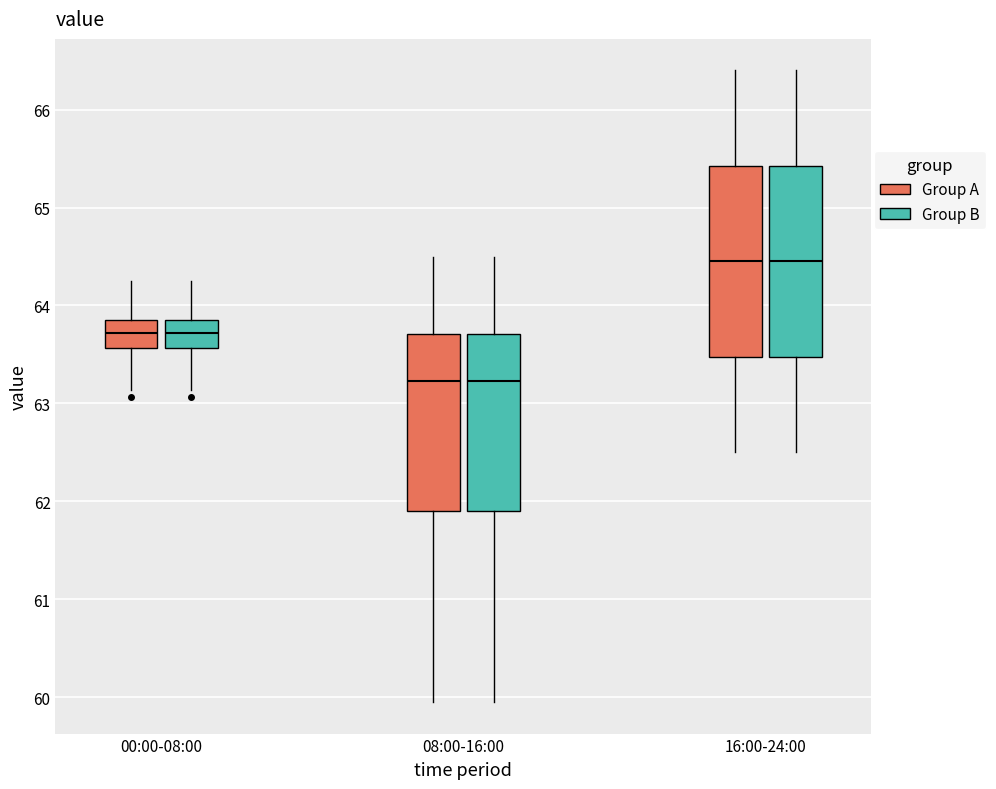

Where does the median line of the box for 00:00-08:00 (Group A) sit on the y-axis? The values are not printed on the chart, so give them approximately, as read against the axis.

63.7